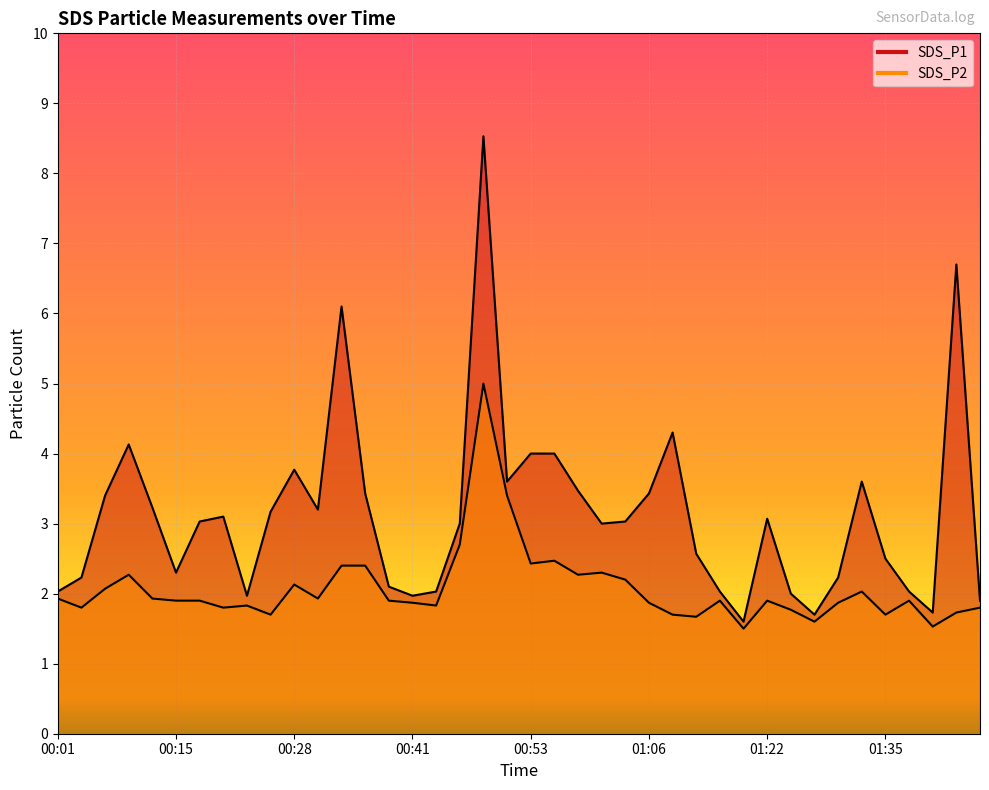

List the labels in order of SDS_P1 value, smallest first.

01:19, 01:27, 01:40, 01:45, 00:23, 00:41, 01:24, 00:01, 00:43, 01:17, 01:37, 00:38, 00:04, 01:30, 00:15, 01:35, 01:14, 00:46, 01:01, 00:17, 01:04, 01:22, 00:20, 00:25, 00:30, 00:12, 00:07, 00:36, 01:06, 00:59, 00:51, 01:32, 00:28, 00:53, 00:56, 00:09, 01:12, 00:33, 01:42, 00:48